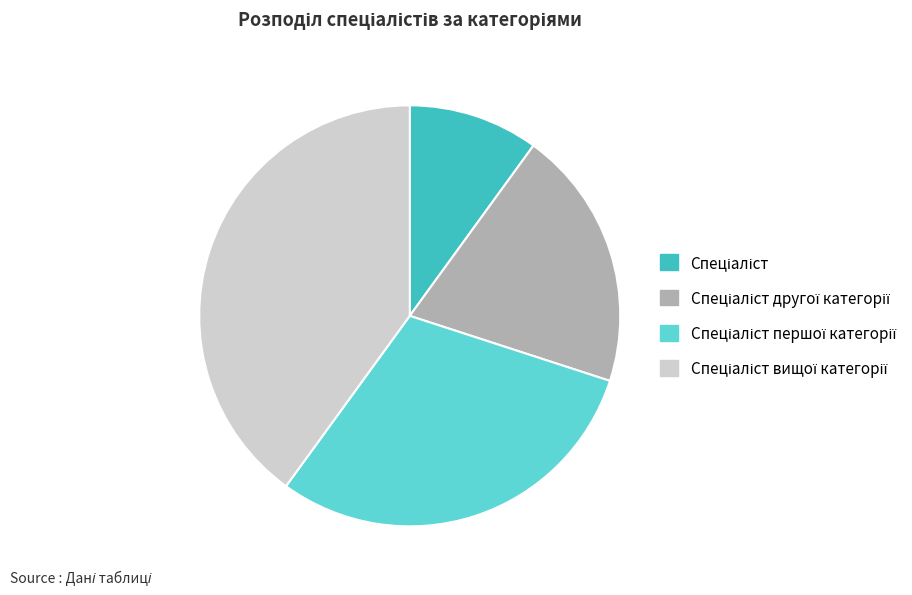

Is there a majority slice in this chart?

No